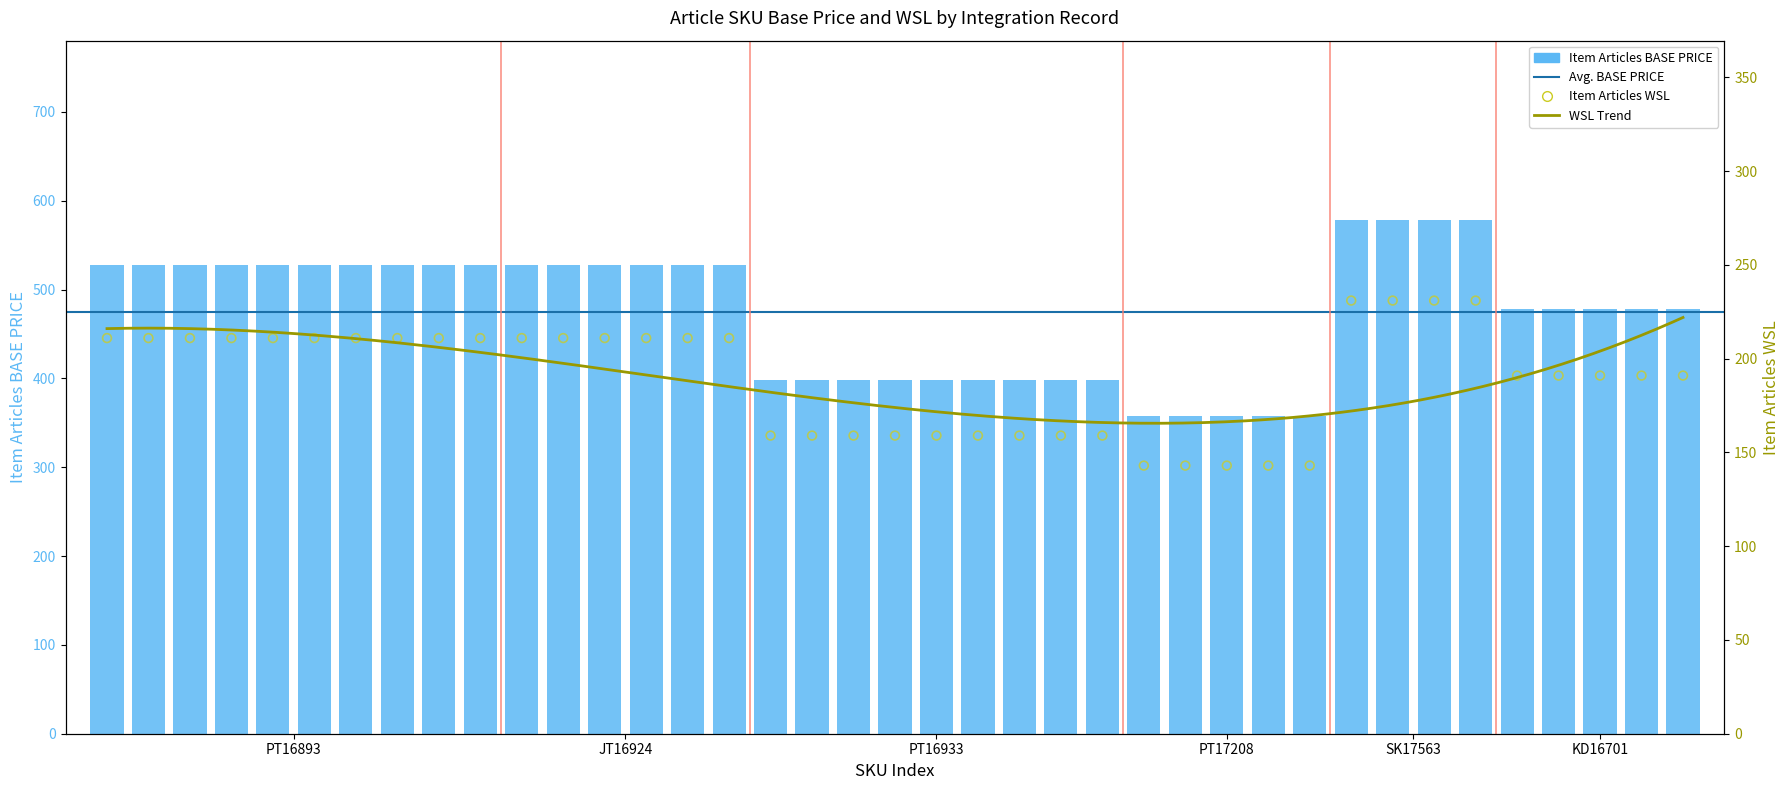

What is the total value across all series at PT16893_26?

739